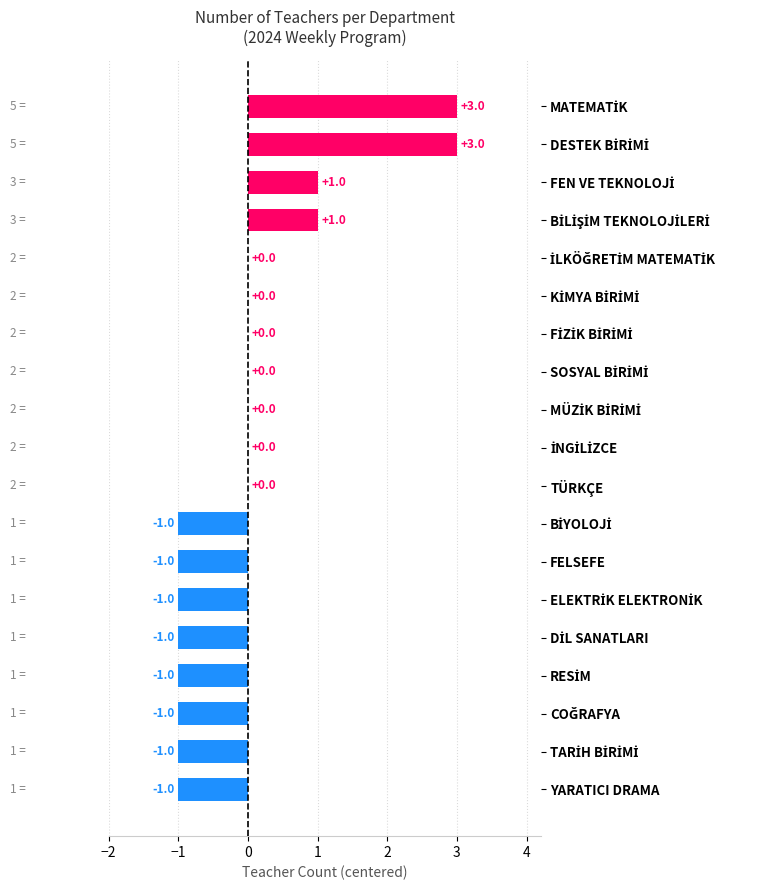

The value at YARATICI DRAMA is -1. True or false?

True